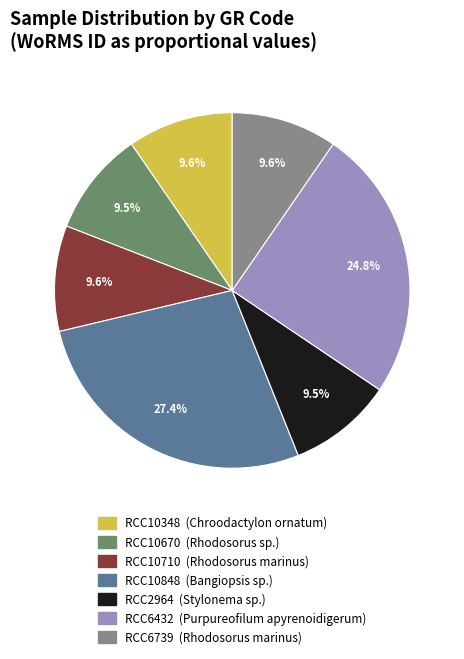

To the nearest percent, what is the difference between the largest and smallest slice percentages?

18%